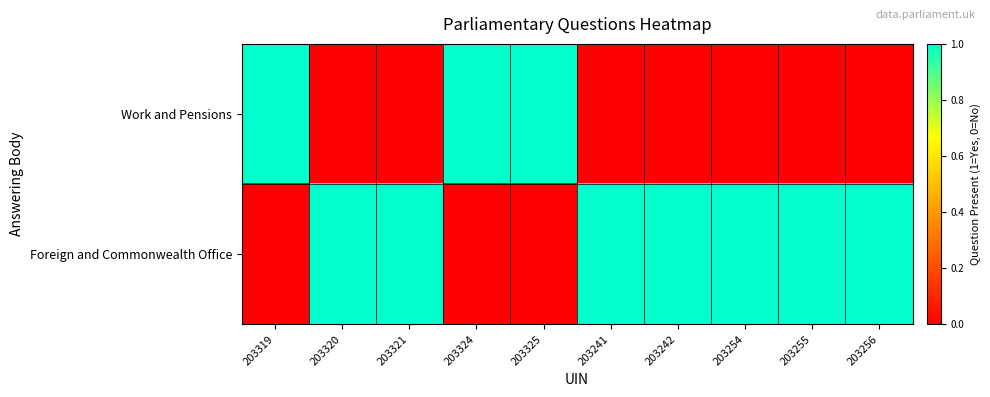

What is the total value across all series at 203320?

1